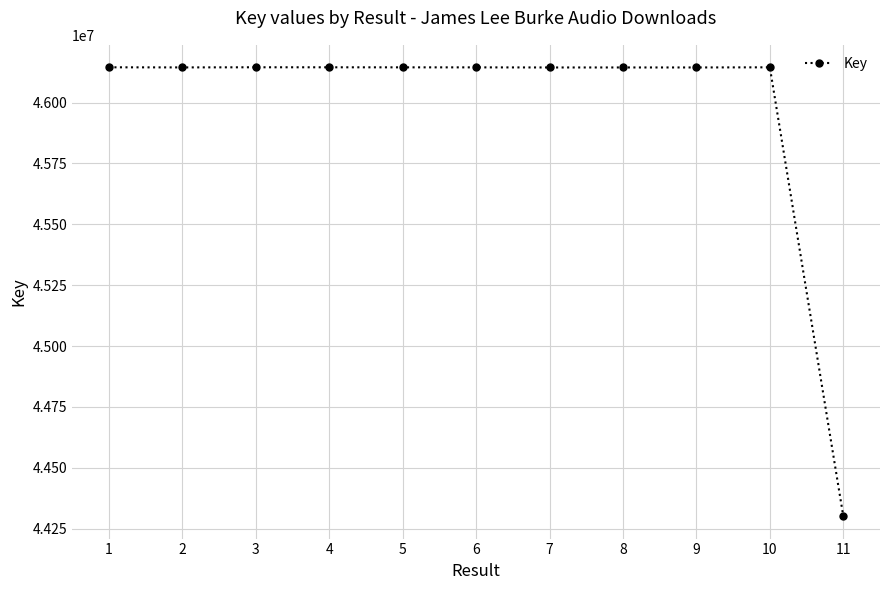

Read the value at 10, to the nearest 100.

46144800